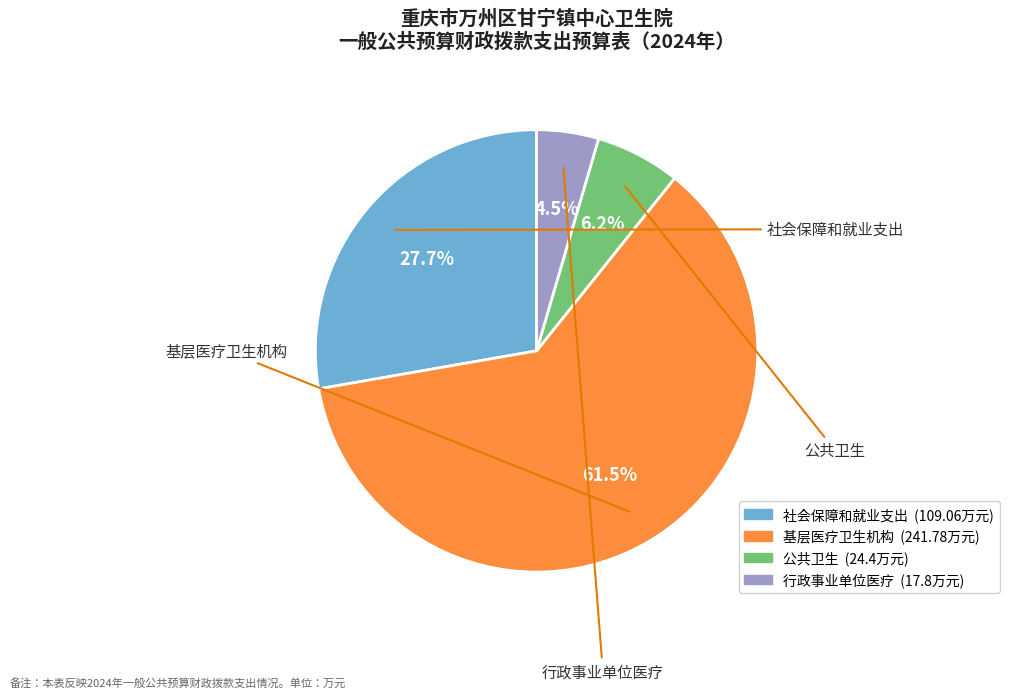

How many slices are in this pie chart?

4